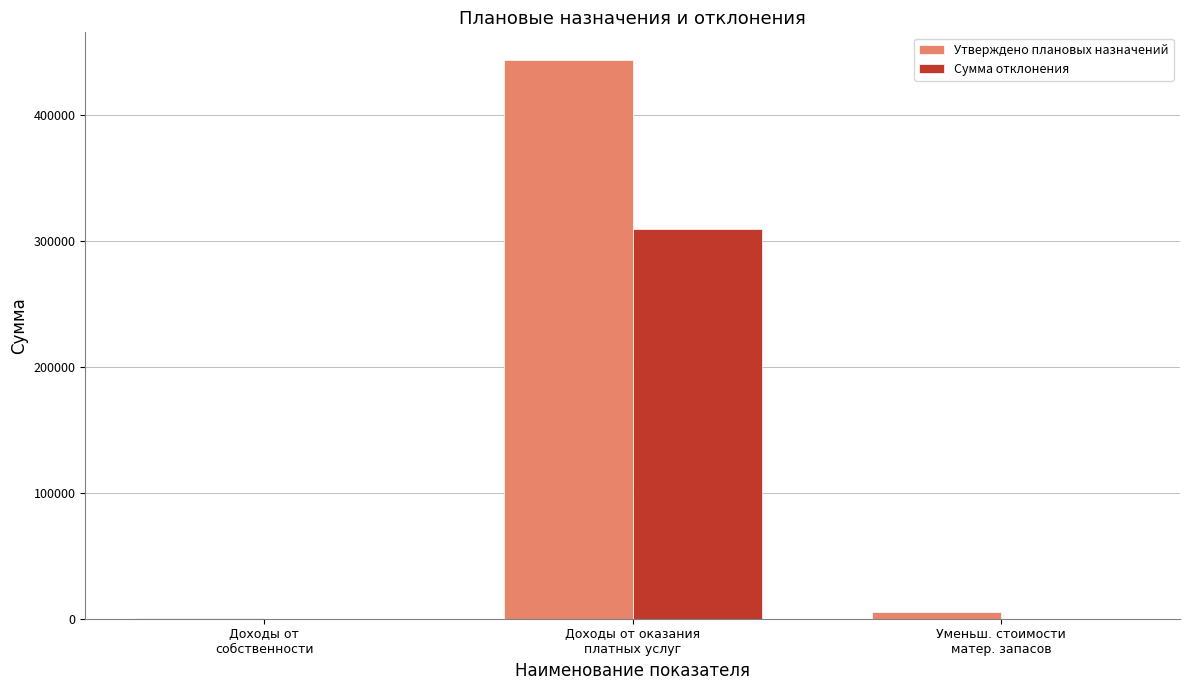

What is the sum of all Сумма отклонения values?

309532.4